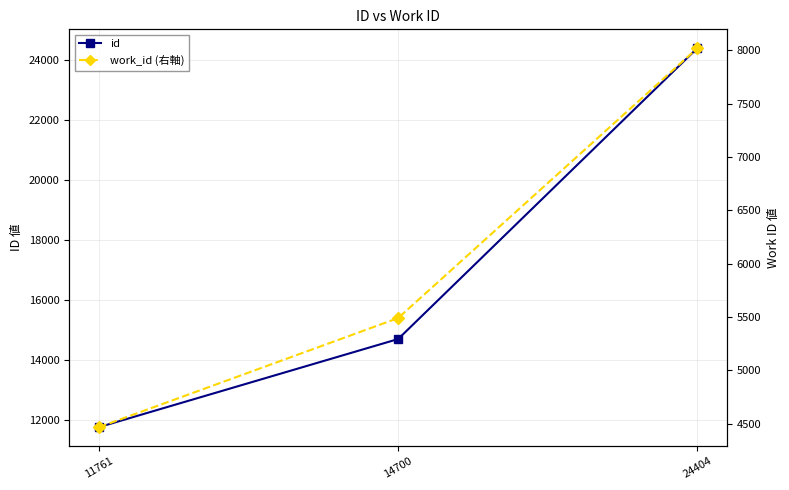

At which category does the chart reach its peak across all series?

24404